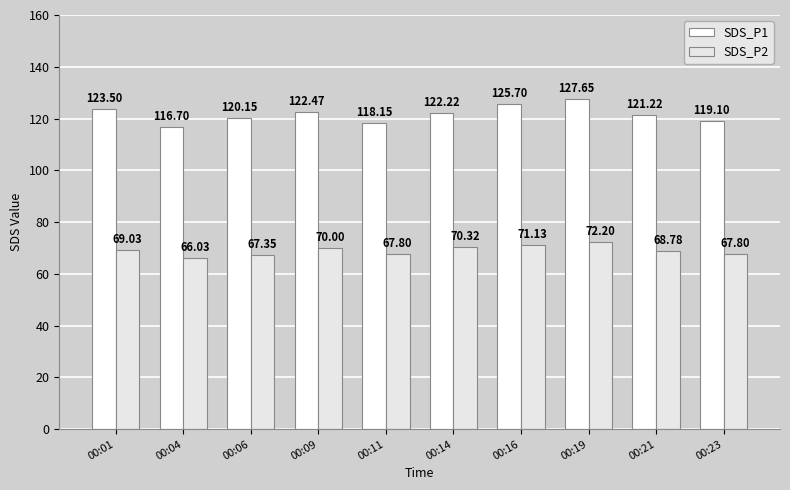

What is the greatest value displayed?

127.7